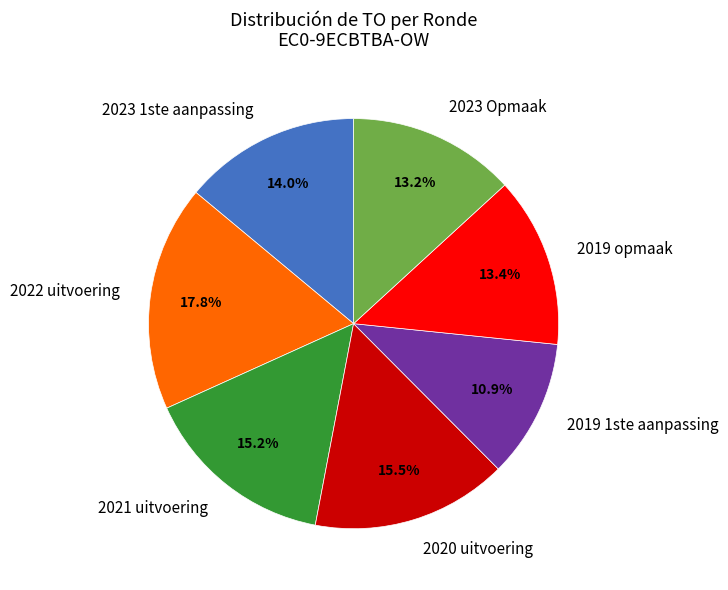

Is there any slice that represents more than half of the pie?

No